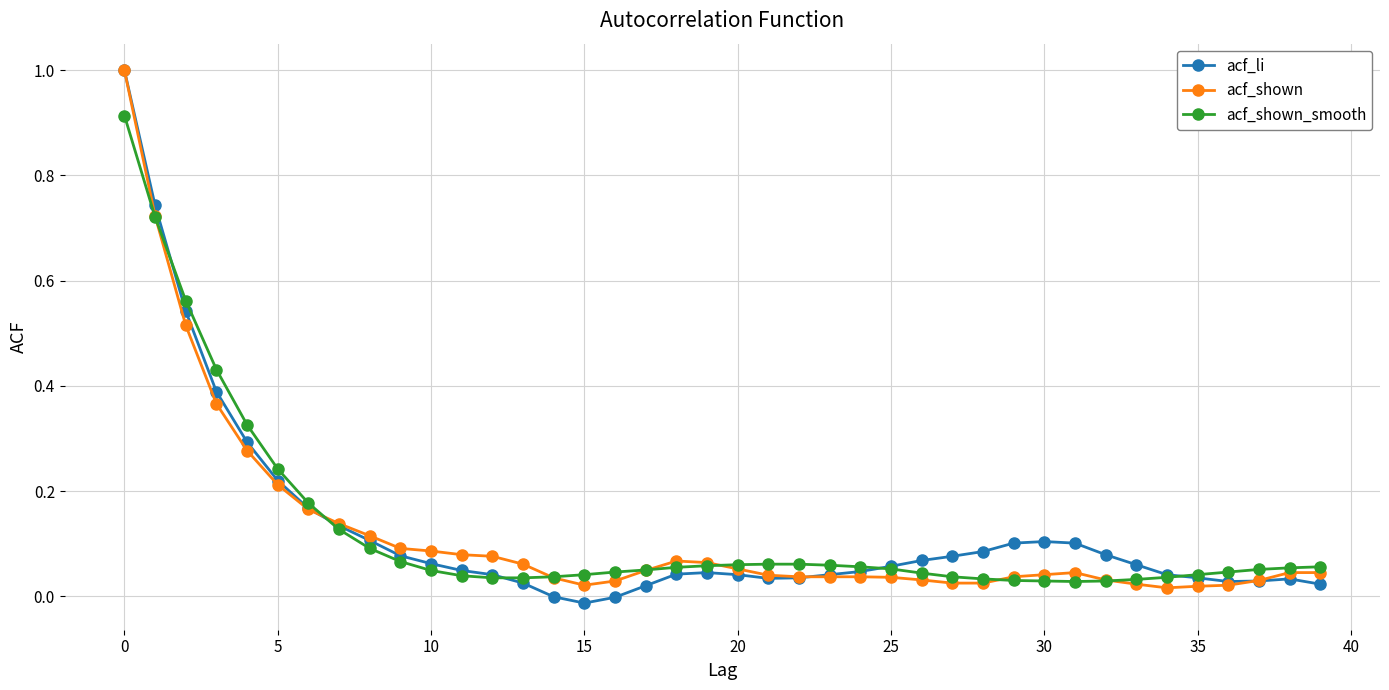

What is the maximum value shown in the chart?

1.0